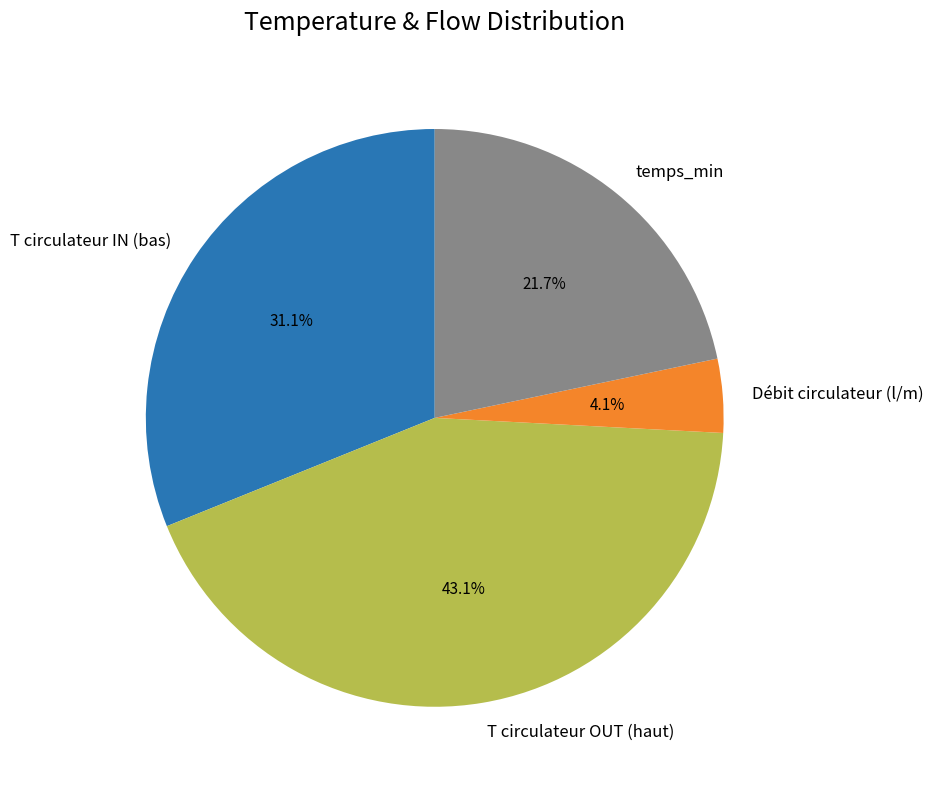

Do T circulateur IN (bas) and T circulateur OUT (haut) together represent more than half of the pie?

Yes